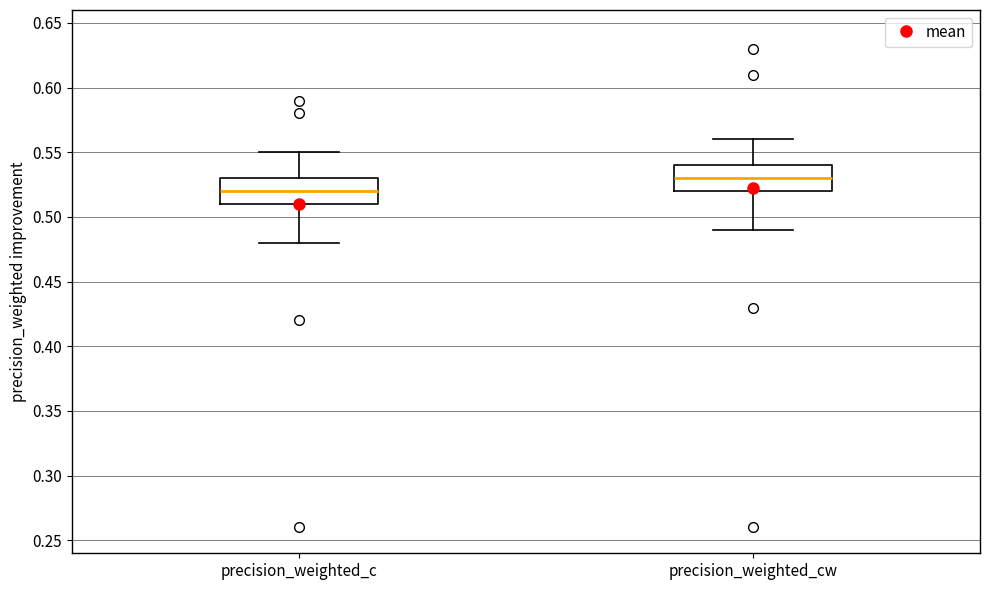

Which box has the highest median line?

precision_weighted_cw